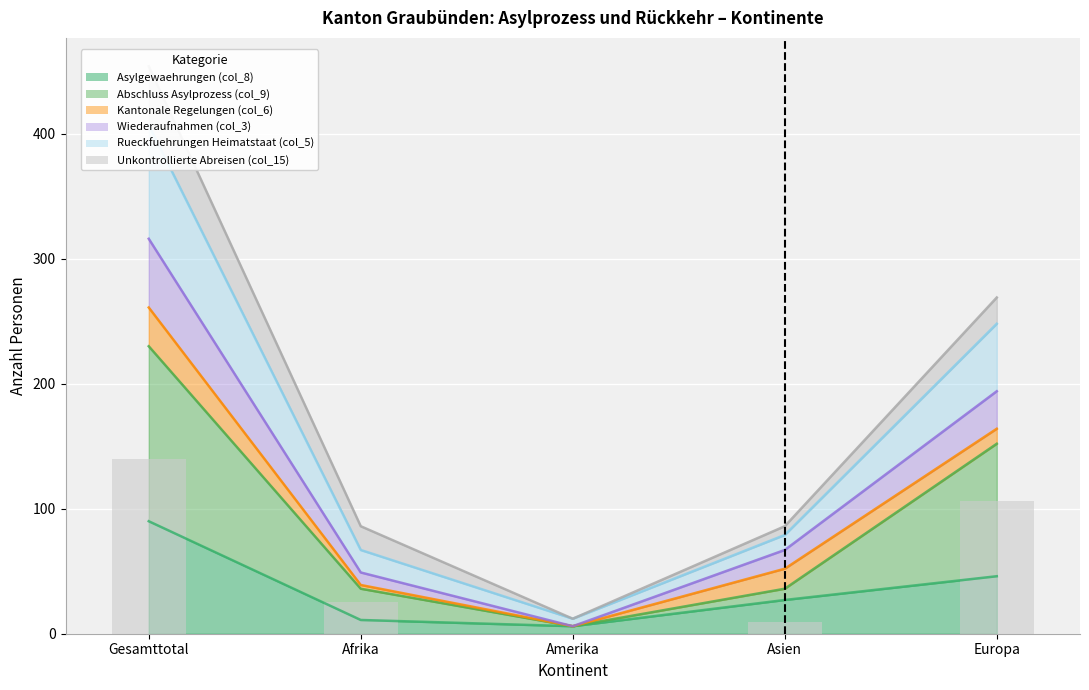

What is the average value of the Abschluss Asylprozess (col_9) series?

56